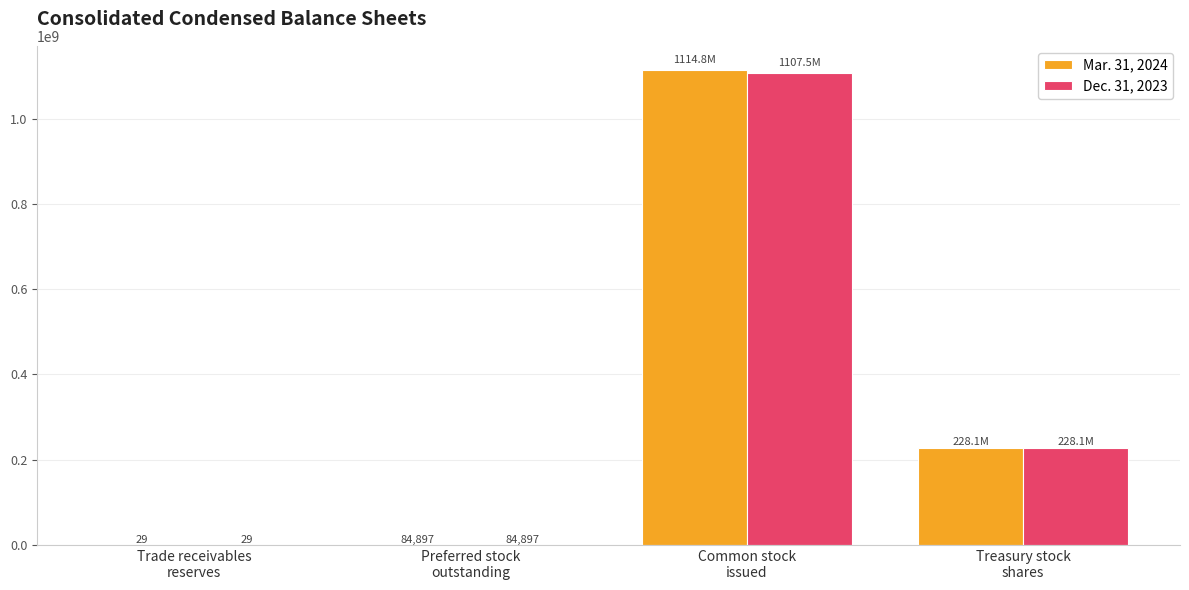

Which category has the highest value across all series?

Common stock
issued